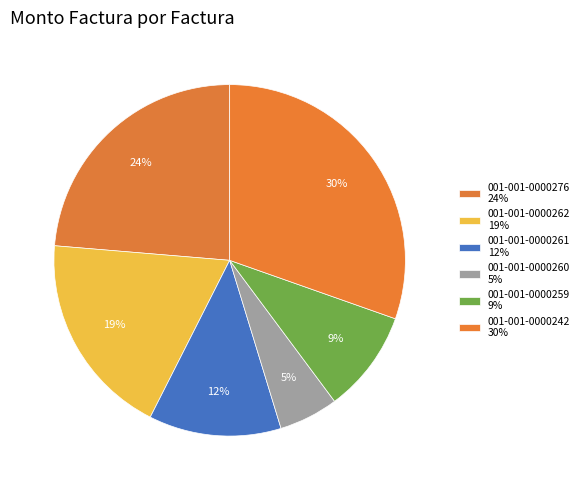

Is there a majority slice in this chart?

No